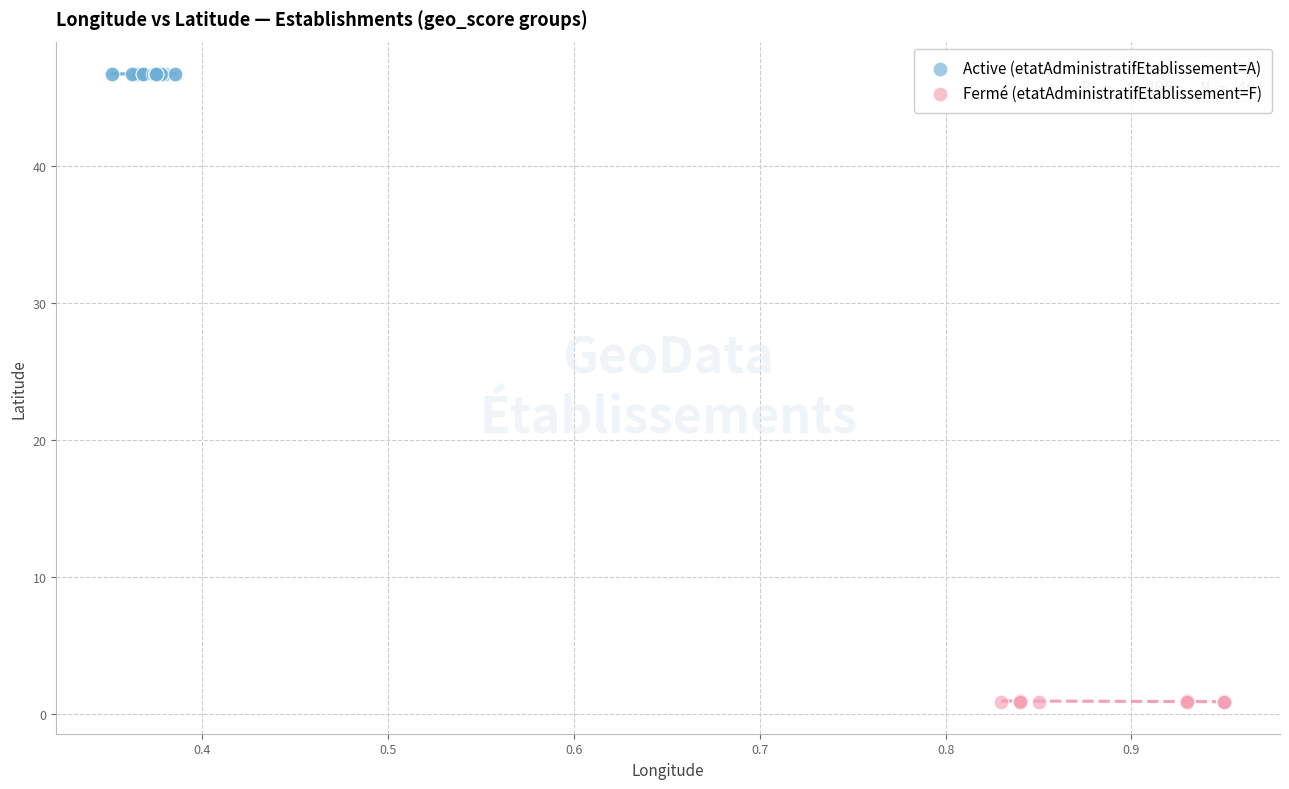

Which series reaches the minimum Y coordinate?

Fermé (etatAdministratifEtablissement=F)